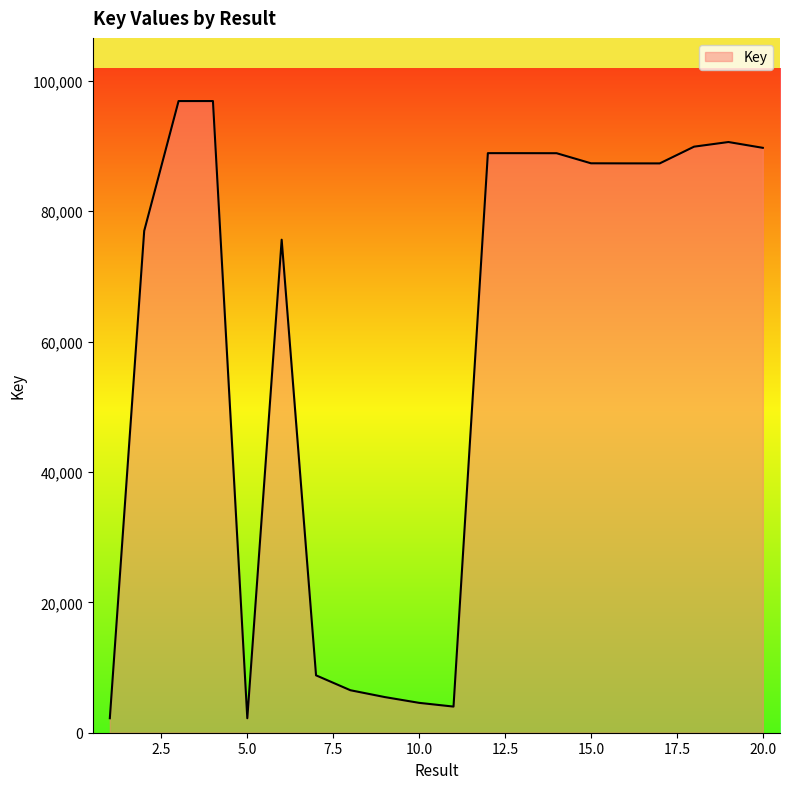

What is the smallest value displayed?

2220